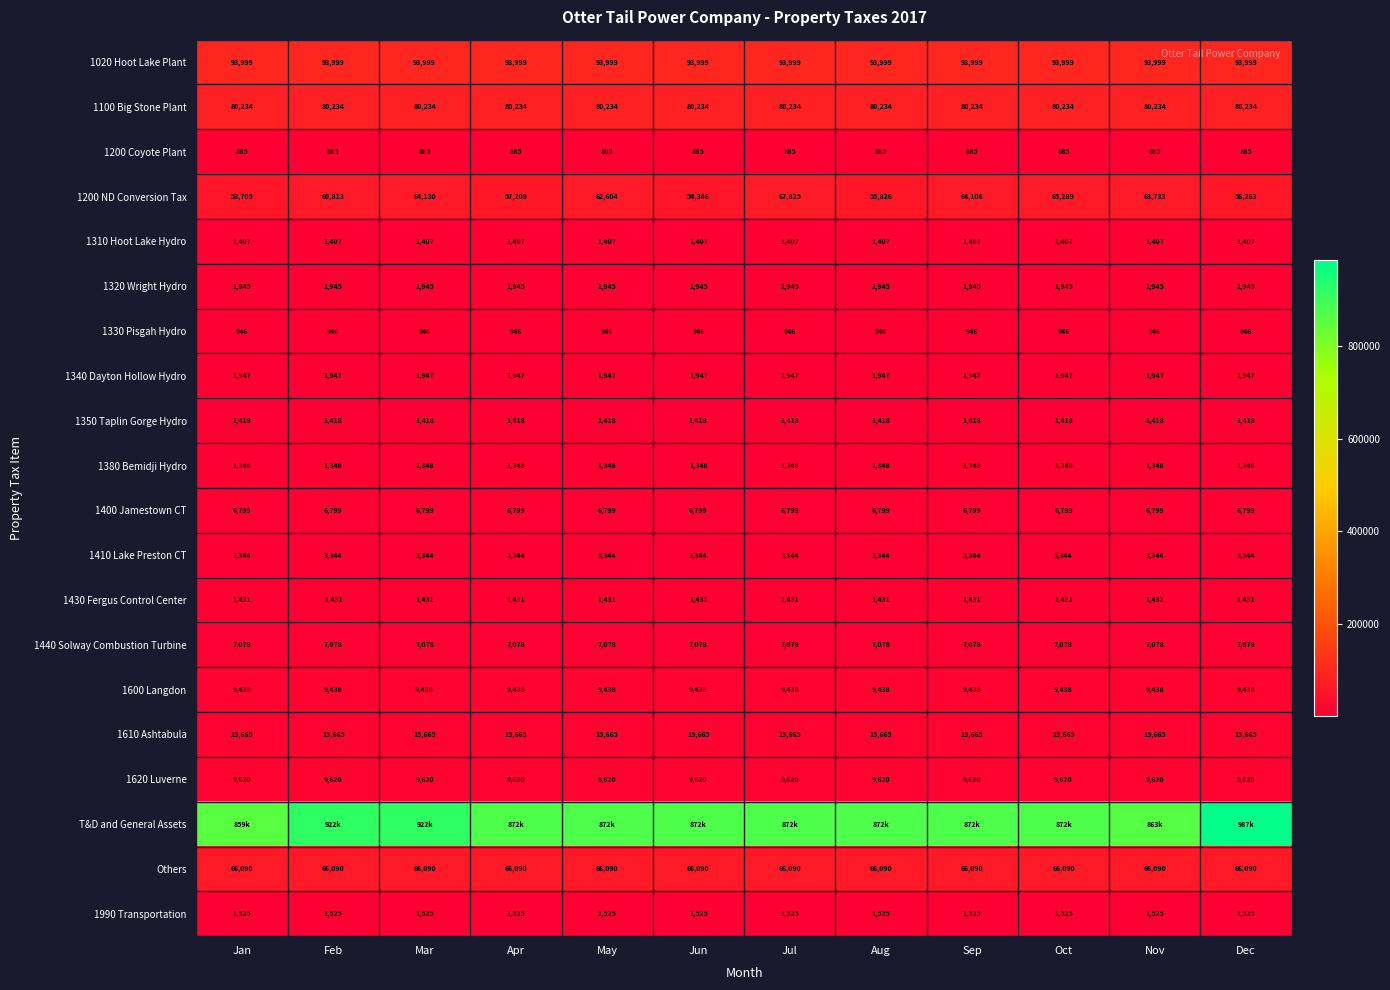

The value of 1620 Luverne at Dec is 16101.5. True or false?

False